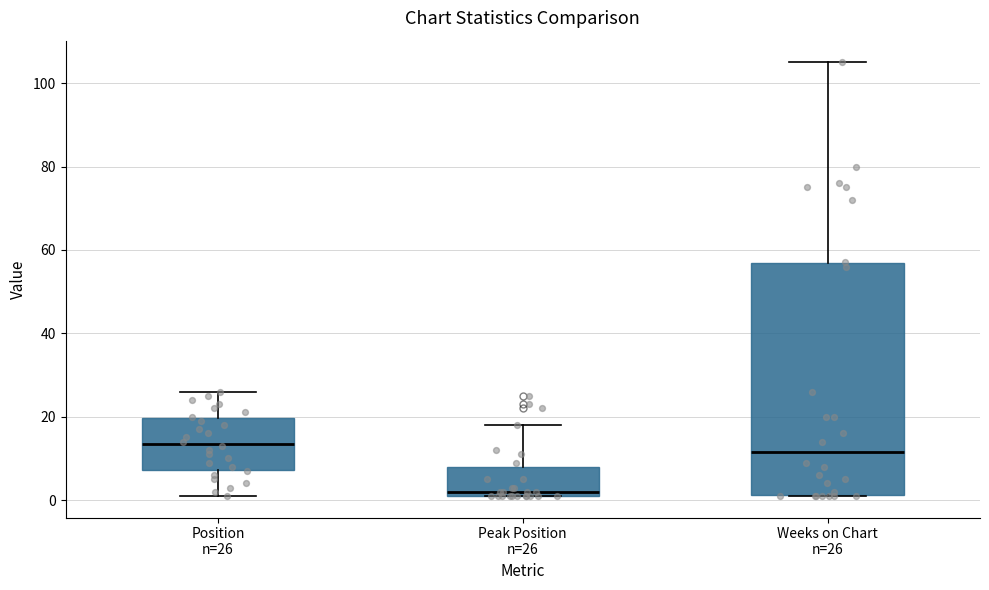

Comparing the boxes themselves (not the whiskers), which one is the tallest?

Weeks on Chart n=26